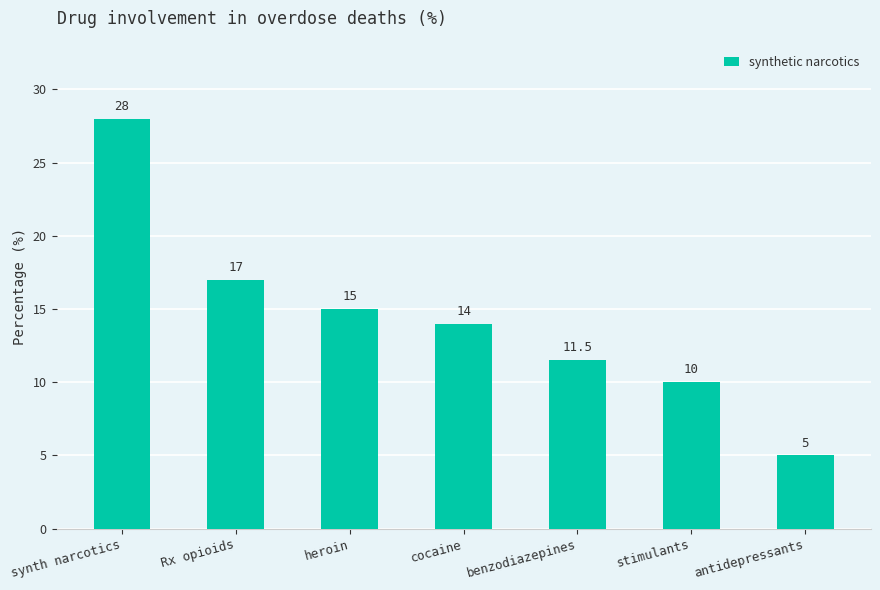

What is the difference between the maximum and second lowest values?

18.0